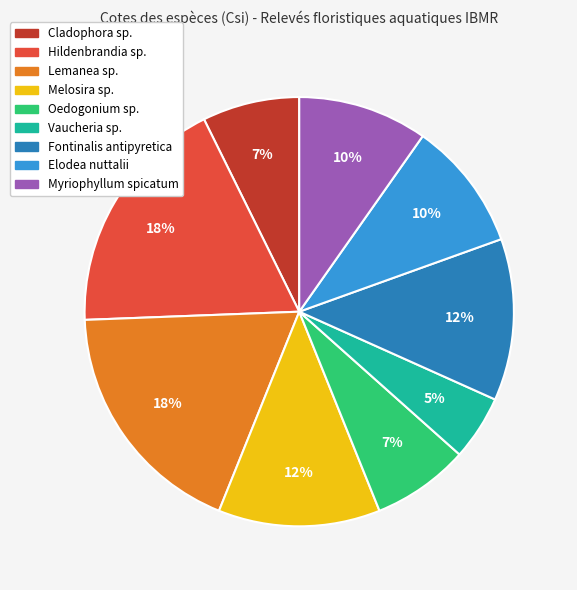

To the nearest percent, what is the difference between the largest and smallest slice percentages?

13%